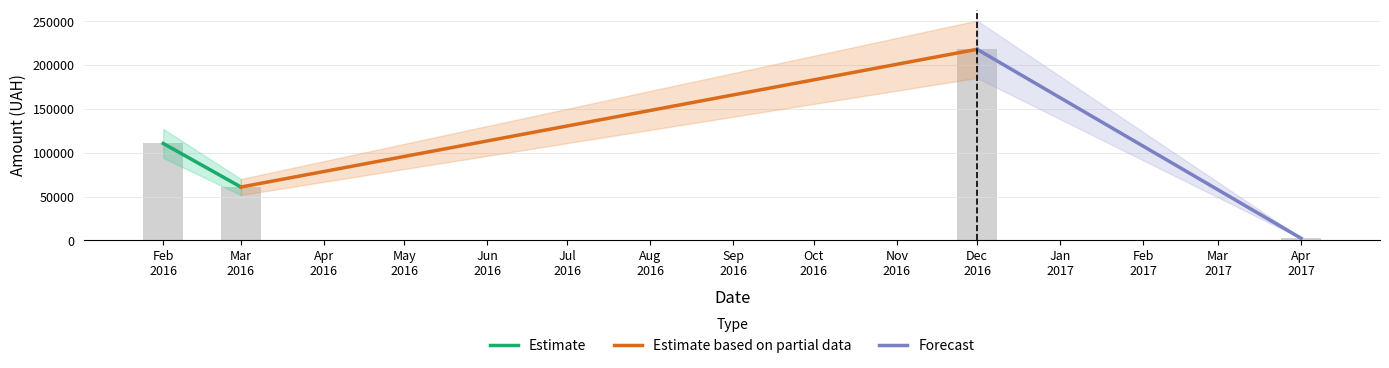

What is the difference between the maximum and minimum values?

215575.6